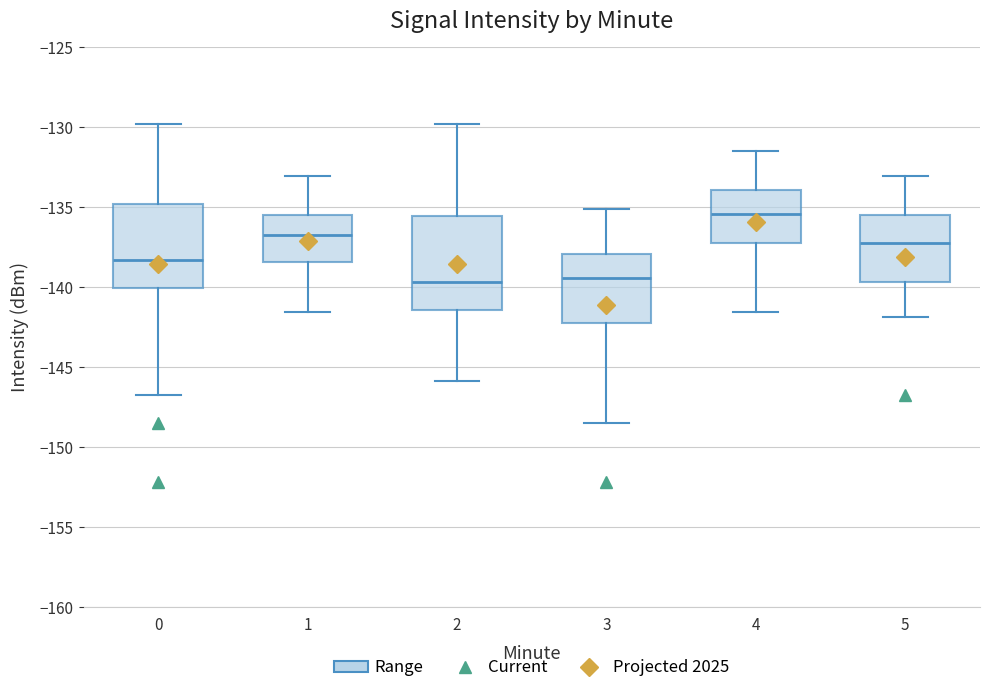

Which box is the tallest, from its lower edge to its upper edge?

2